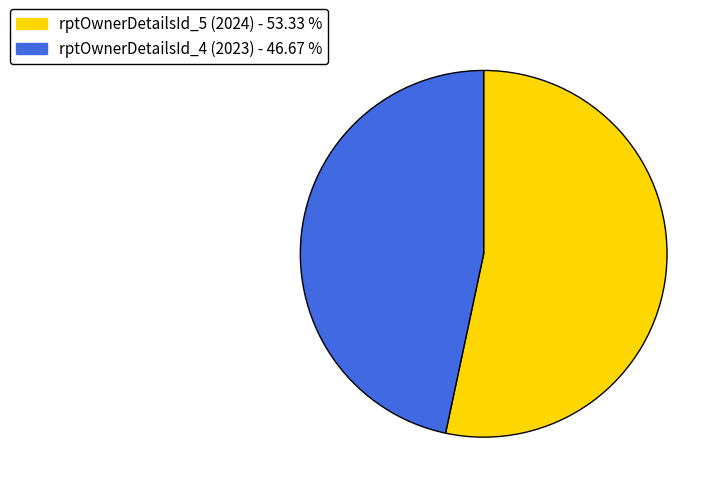

Rank the categories by value from highest to lowest.

rptOwnerDetailsId_5 (2024), rptOwnerDetailsId_4 (2023)